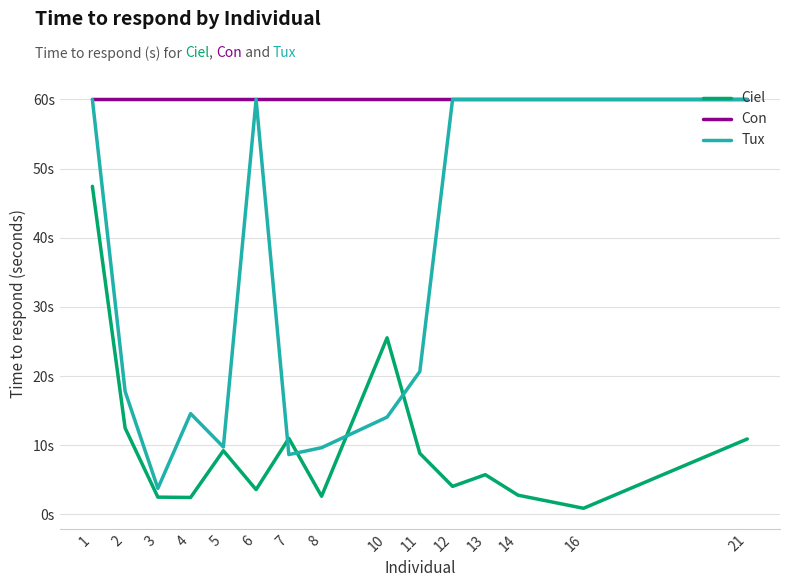

Between 7 and 6, which is larger?

7